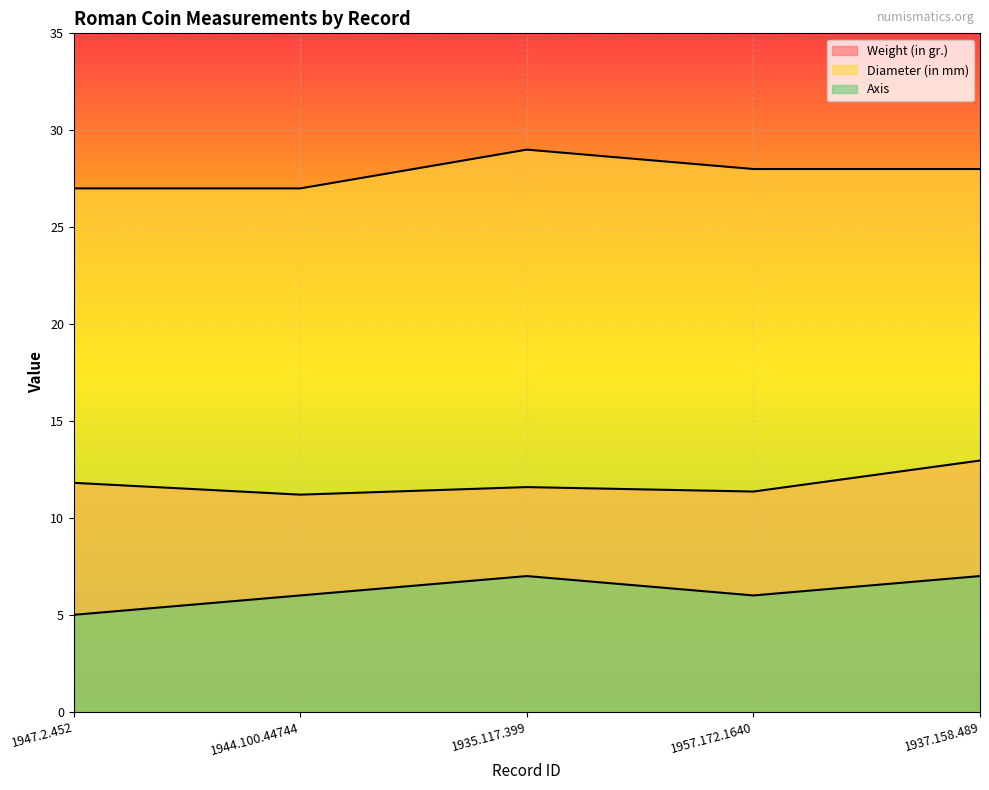

How many lines are shown in the chart?

3